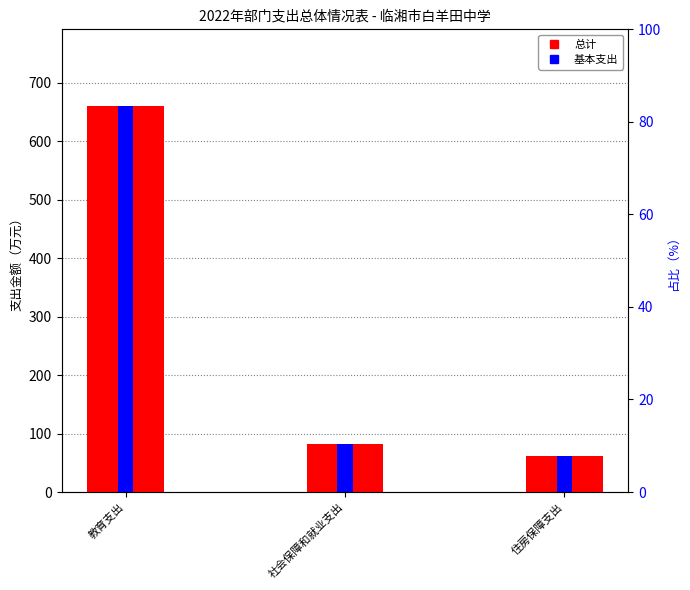

Rank the categories by 总计 value from lowest to highest.

住房保障支出, 社会保障和就业支出, 教育支出